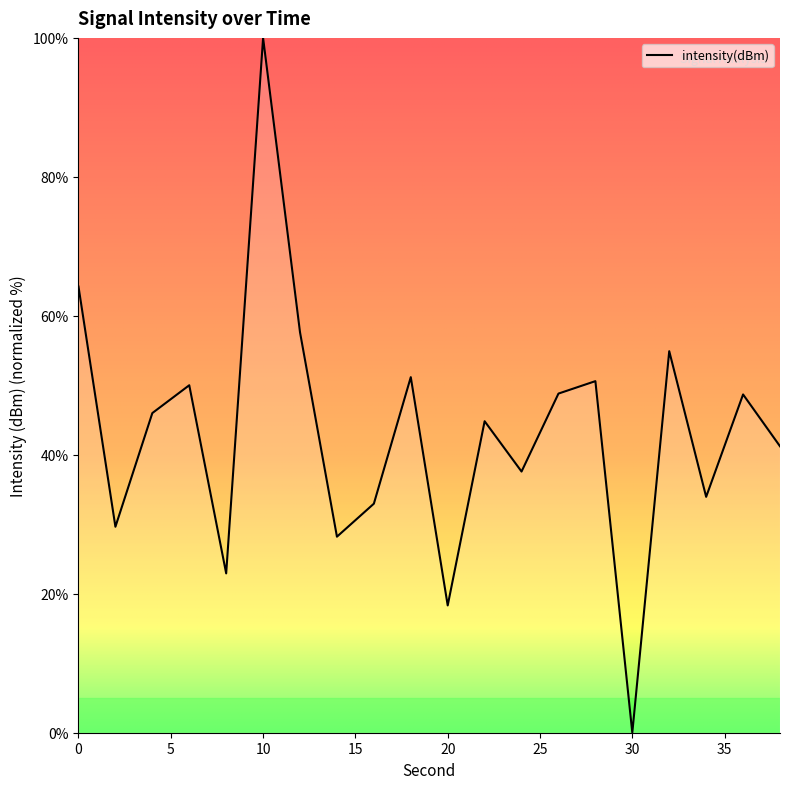

What is the maximum value shown in the chart?

100.0